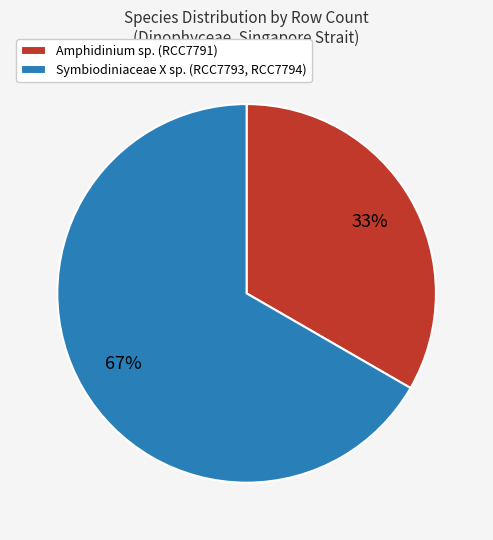

Do Amphidinium sp. (RCC7791) and Symbiodiniaceae X sp. (RCC7793, RCC7794) together represent more than half of the pie?

Yes